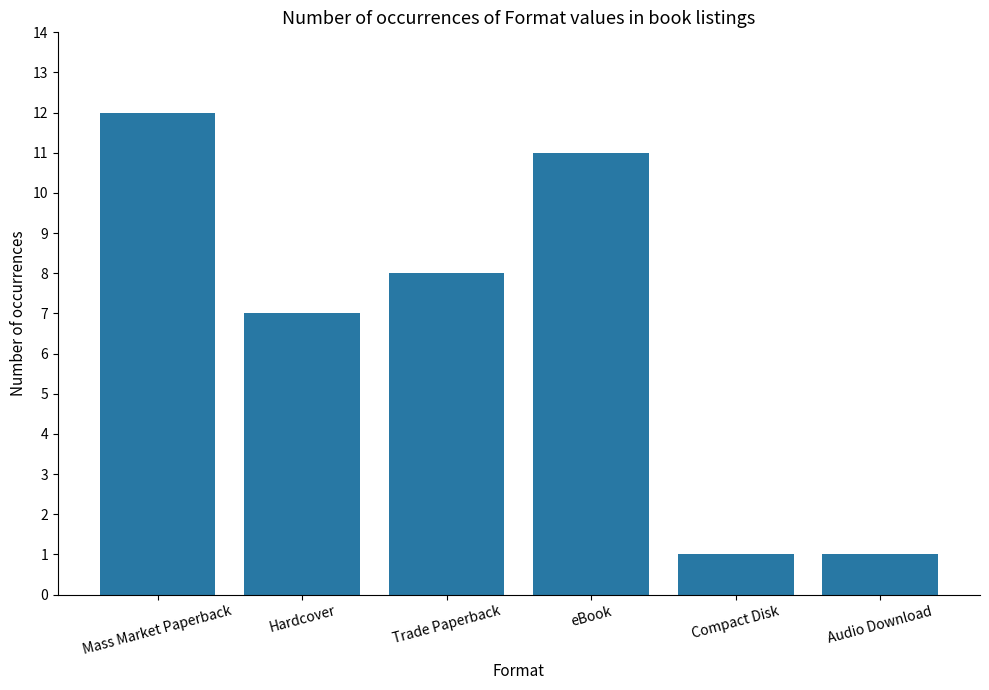

How many values are below 8?

3